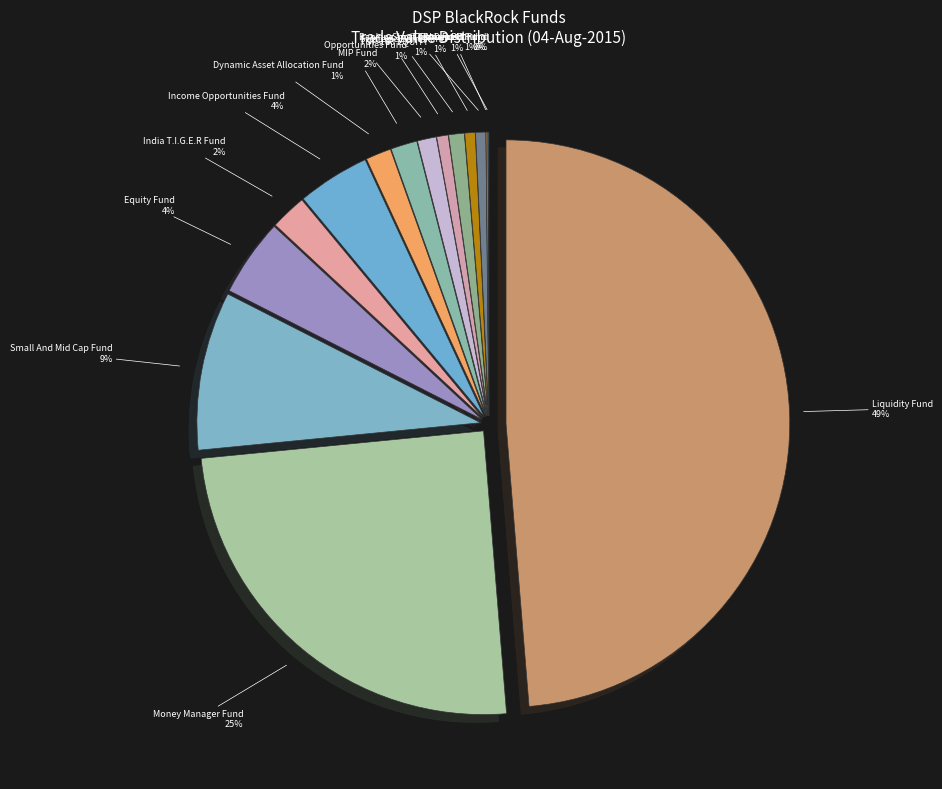

Is it true that DSP BlackRock Treasury Bill Fund is 1% of the pie?

False